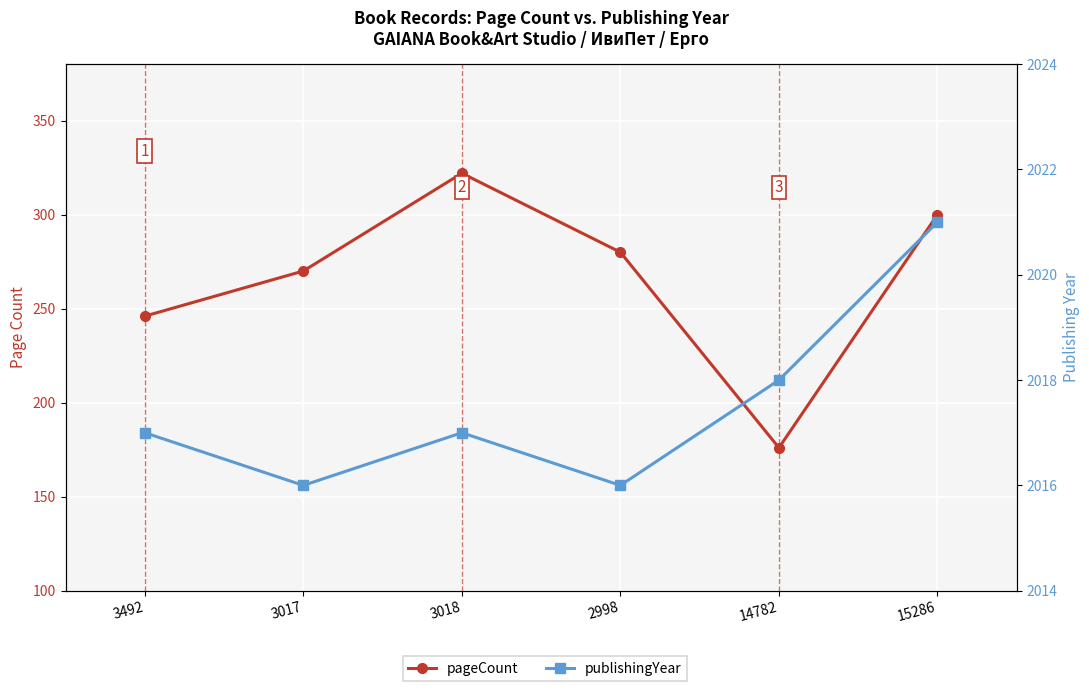

True or false: publishingYear and pageCount cross at least once.

False